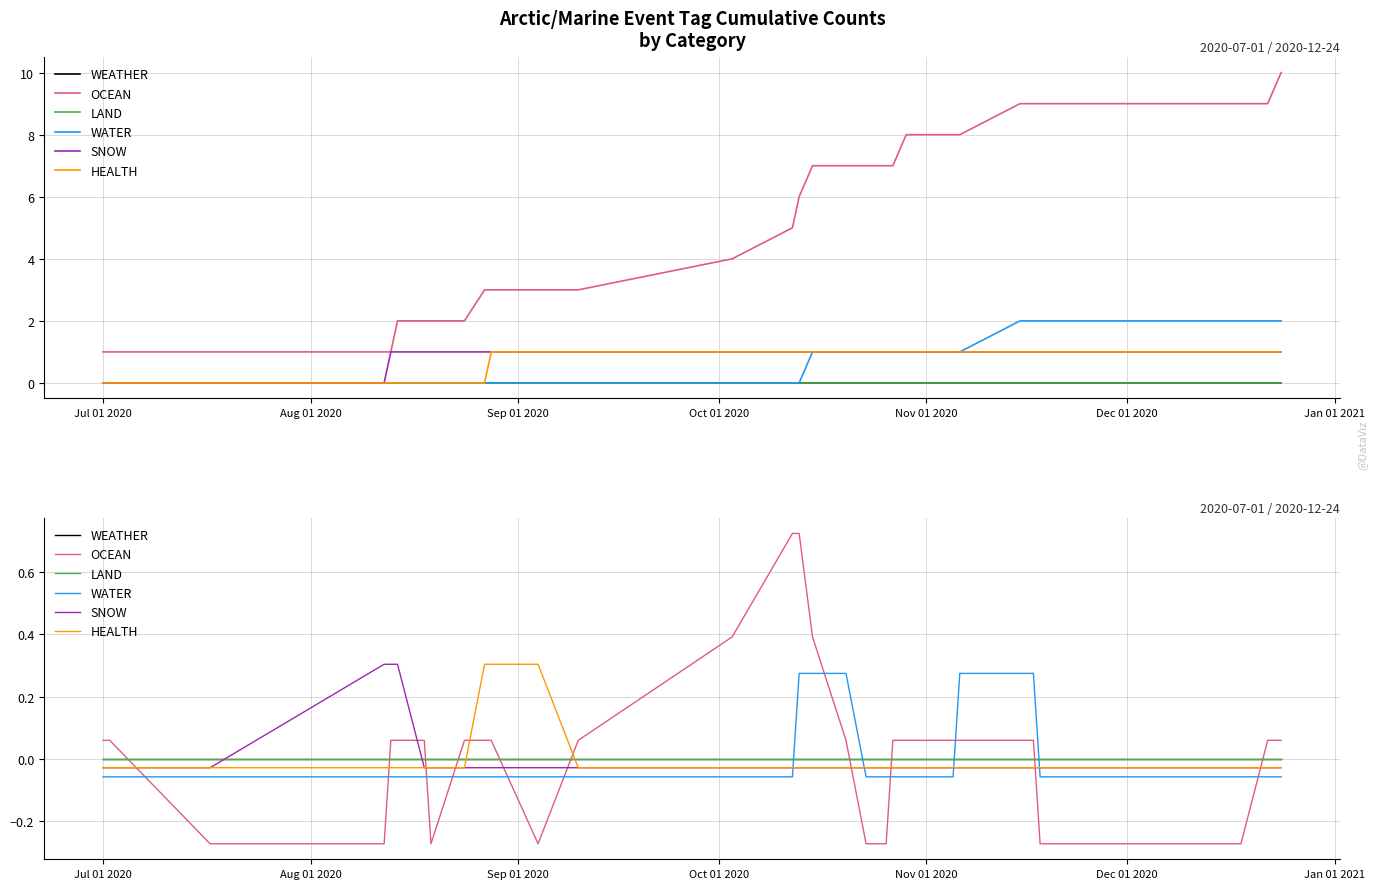

After their last crossing, which series has the higher values: WATER or SNOW?

SNOW